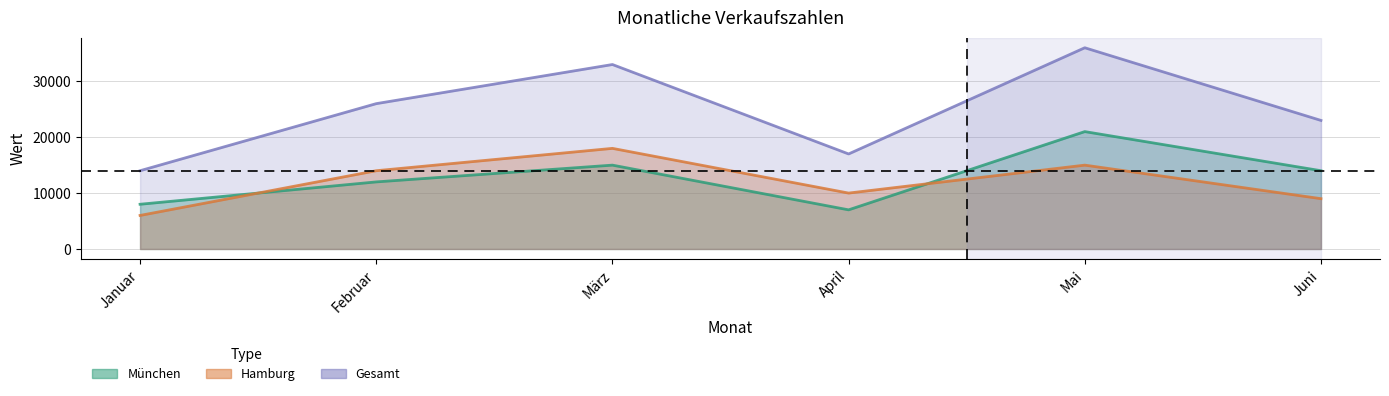

At which category is the sum across all series the highest?

Mai